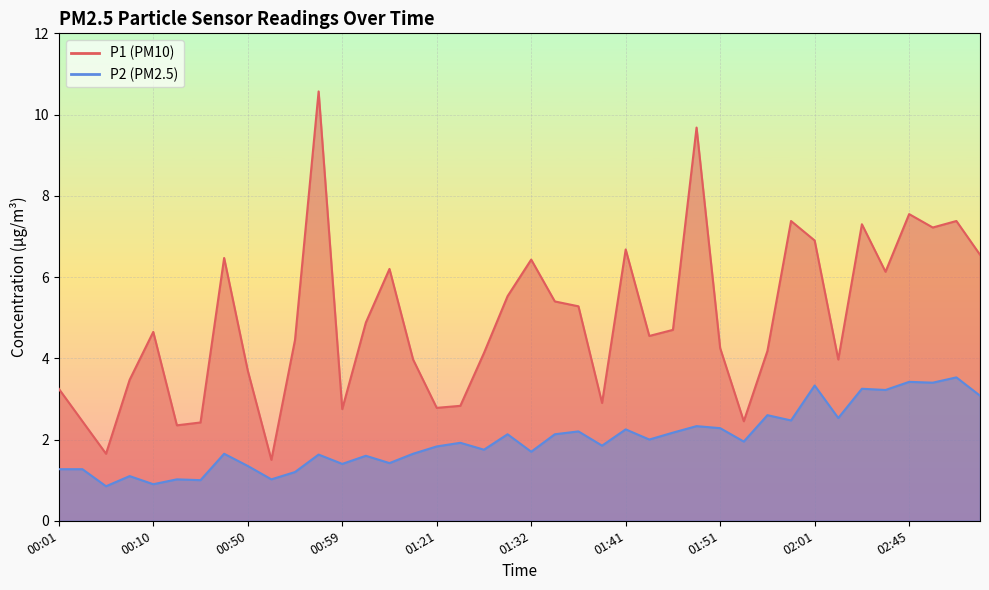

True or false: P2 and P1 cross at least once.

False